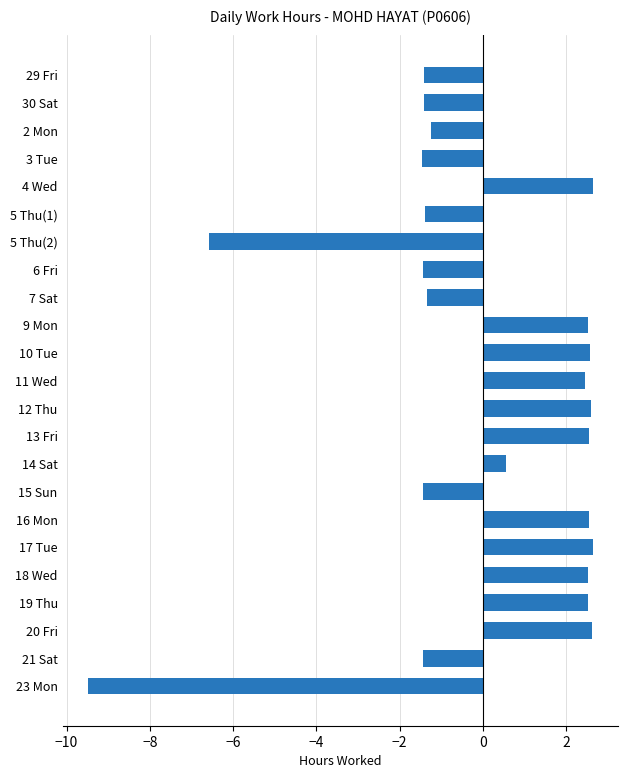

How many data points are less than 0?

11